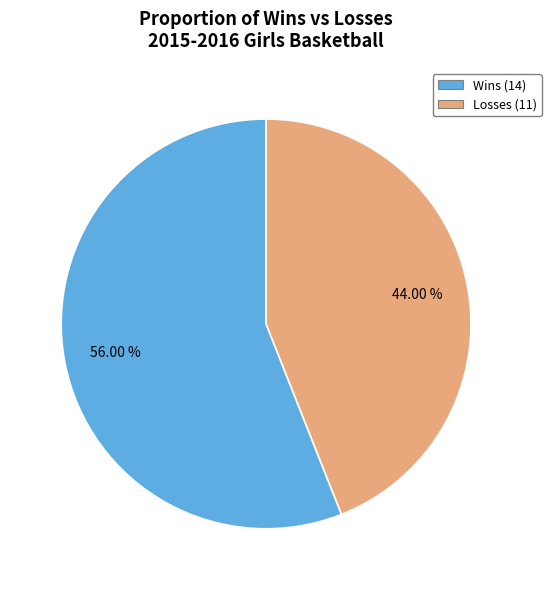

What is the ratio of the value at Losses (11) to the value at Wins (14)?

0.8